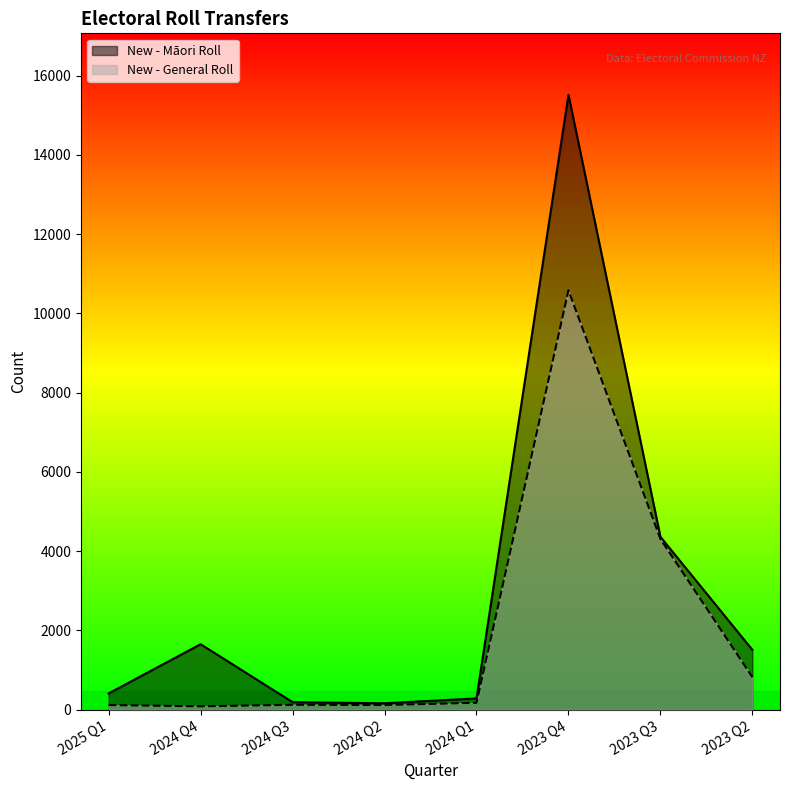

In New - General Roll, how many points are lower than both neighbors (excluding endpoints)?

2